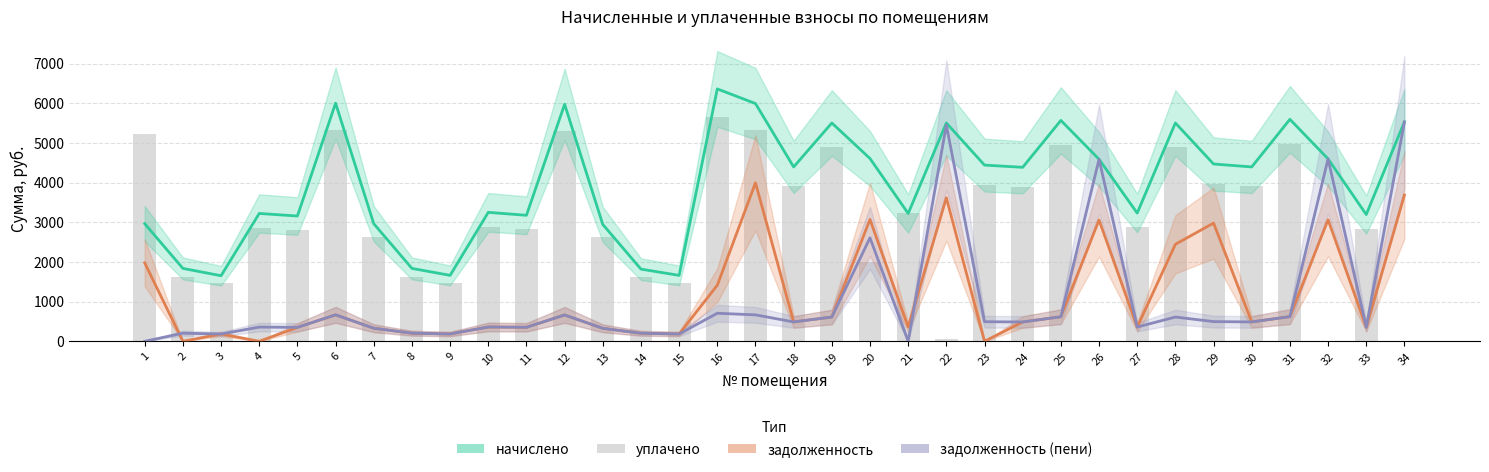

What is the difference between the задолженность values at 31 and 30?

133.4